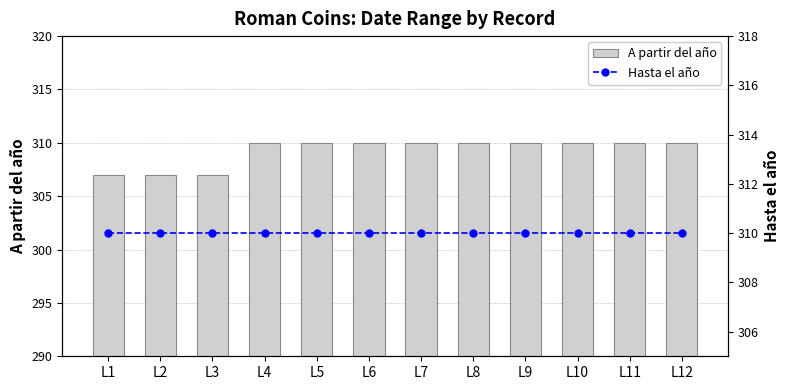

What is the sum of all Hasta el año values?

3720